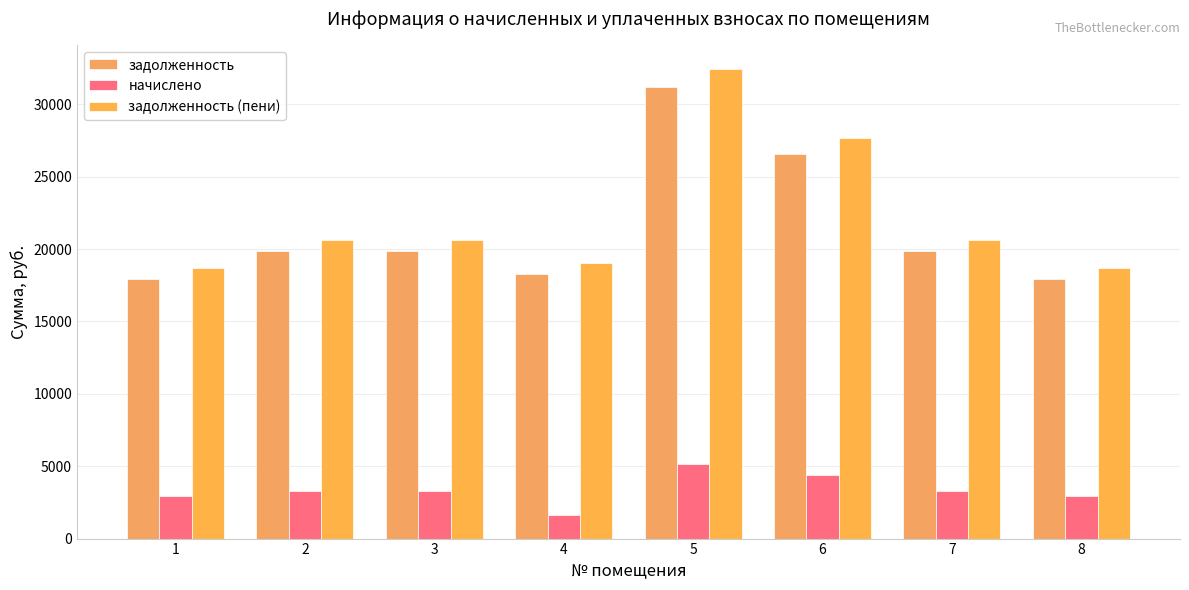

Which series has the largest range (max minus min)?

задолженность (пени)